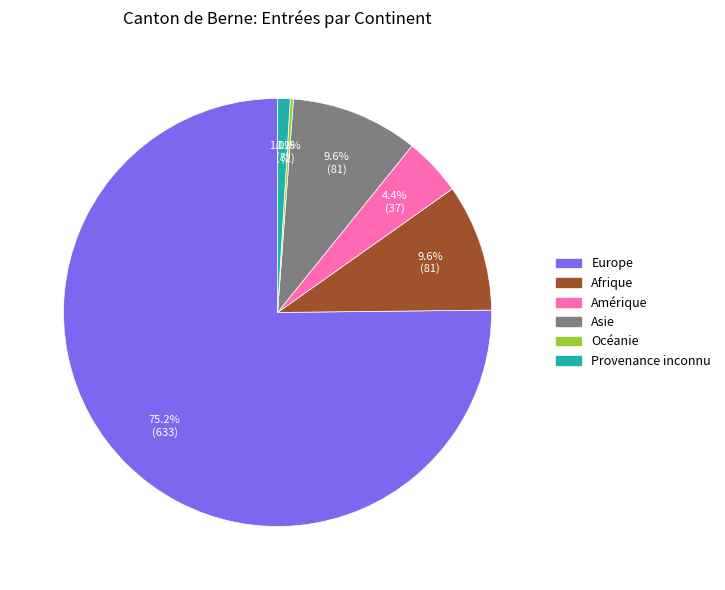

What is the ratio of the value at Asie to the value at Afrique?

1.0